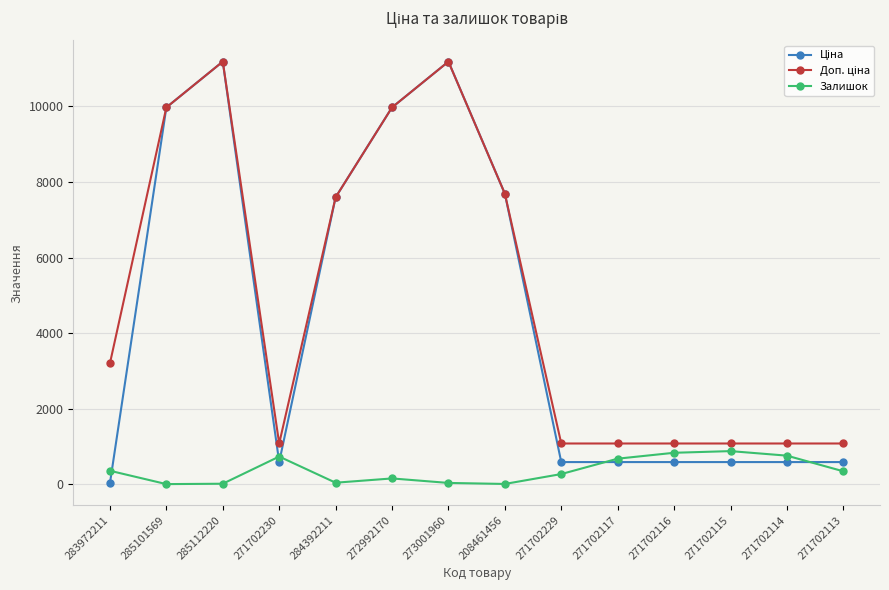

How many categories are shown in the chart?

14